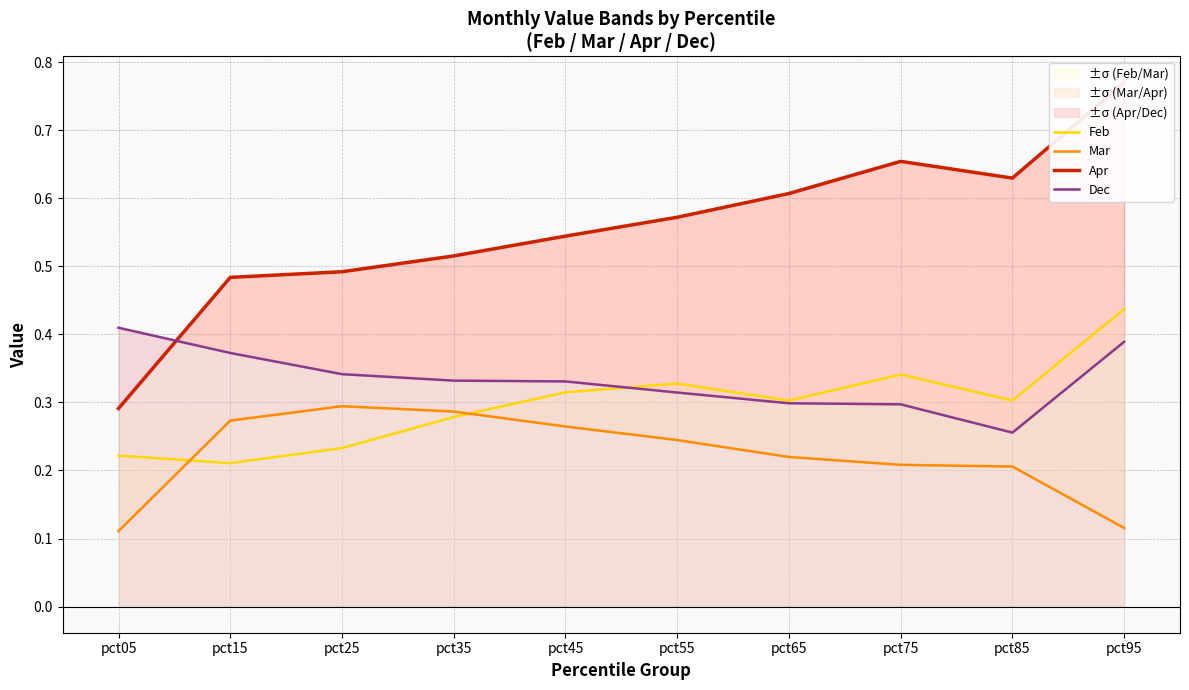

True or false: Feb has more than 1 interior local peaks.

True